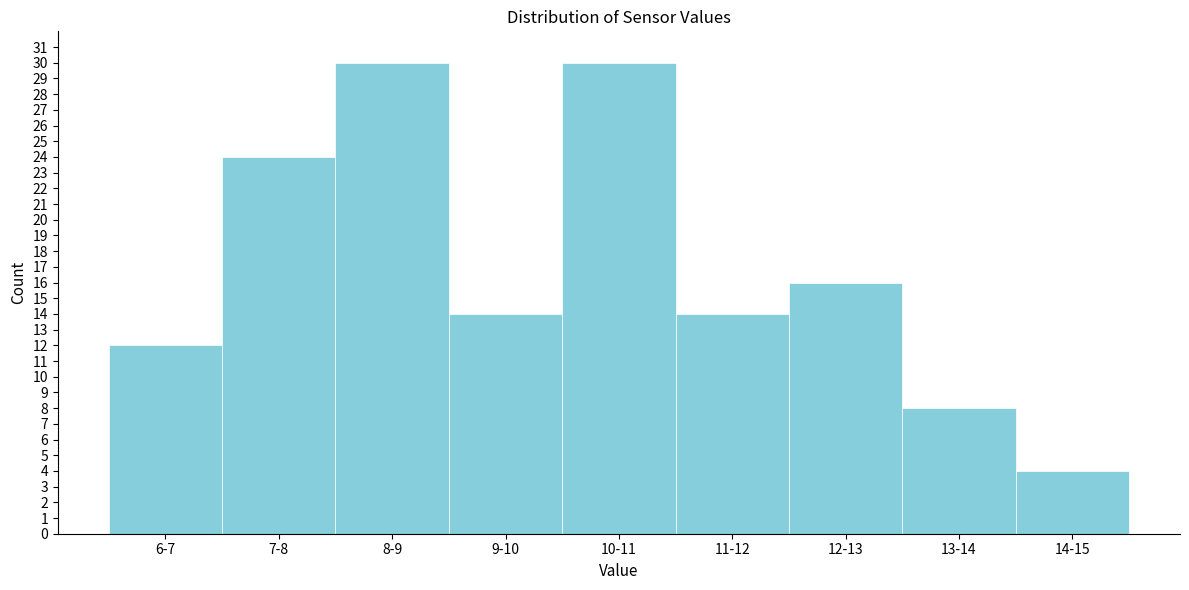

Reading left to right, list all the values displayed in this chart.

6-7=12	7-8=24	8-9=30	9-10=14	10-11=30	11-12=14	12-13=16	13-14=8	14-15=4